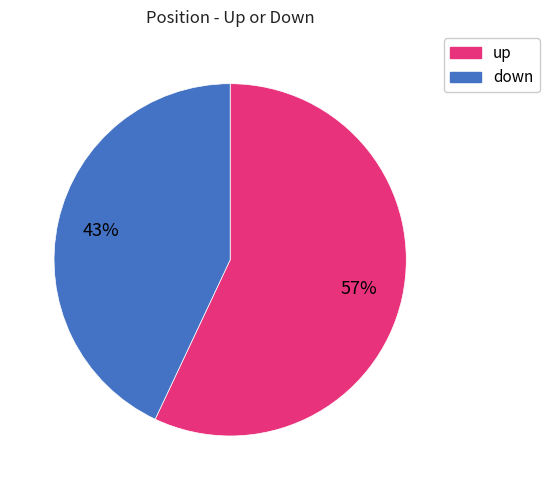

Combined, do up and down account for over 50%?

Yes